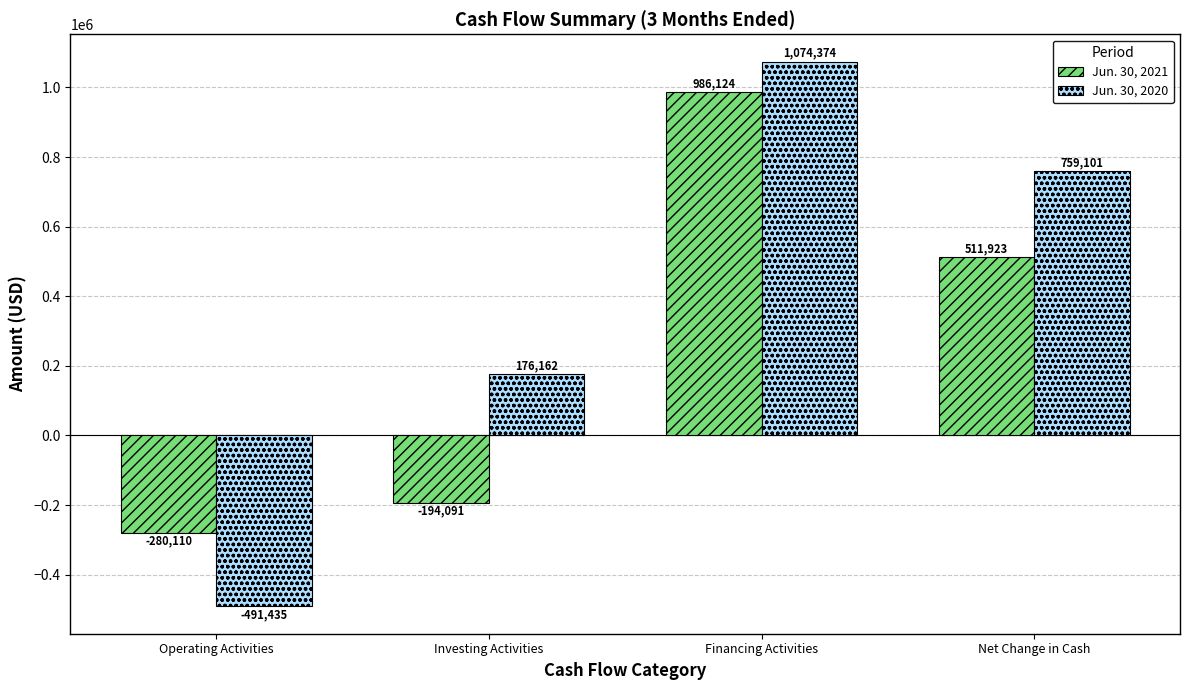

At which label does Jun. 30, 2020 first exceed 759101?

Financing Activities